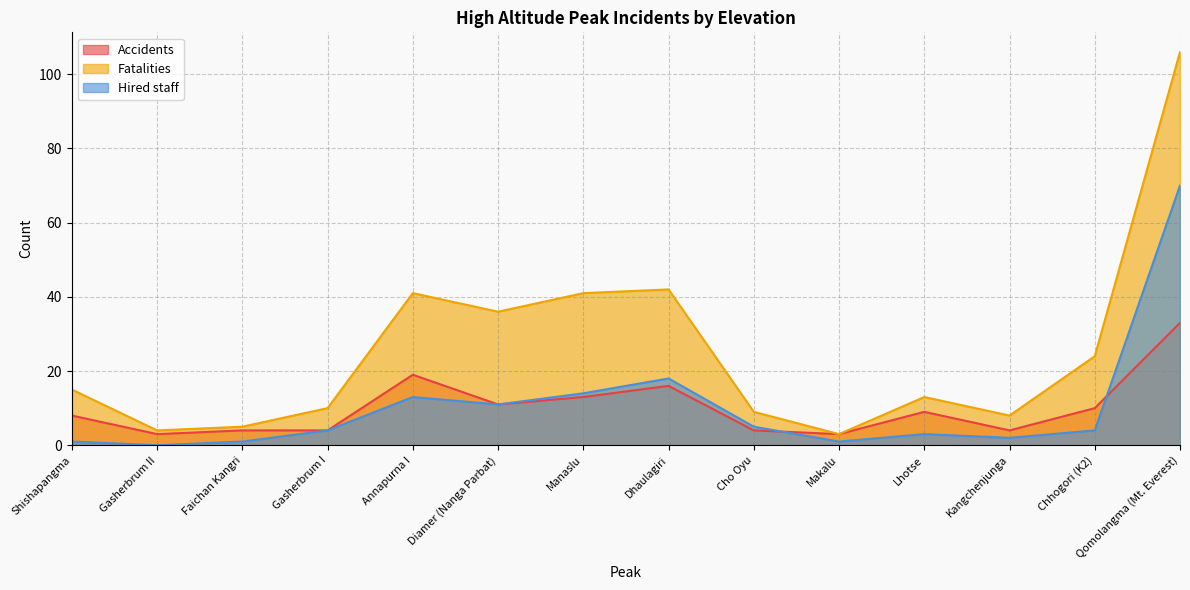

At how many categories does at least one series exceed 11?

8